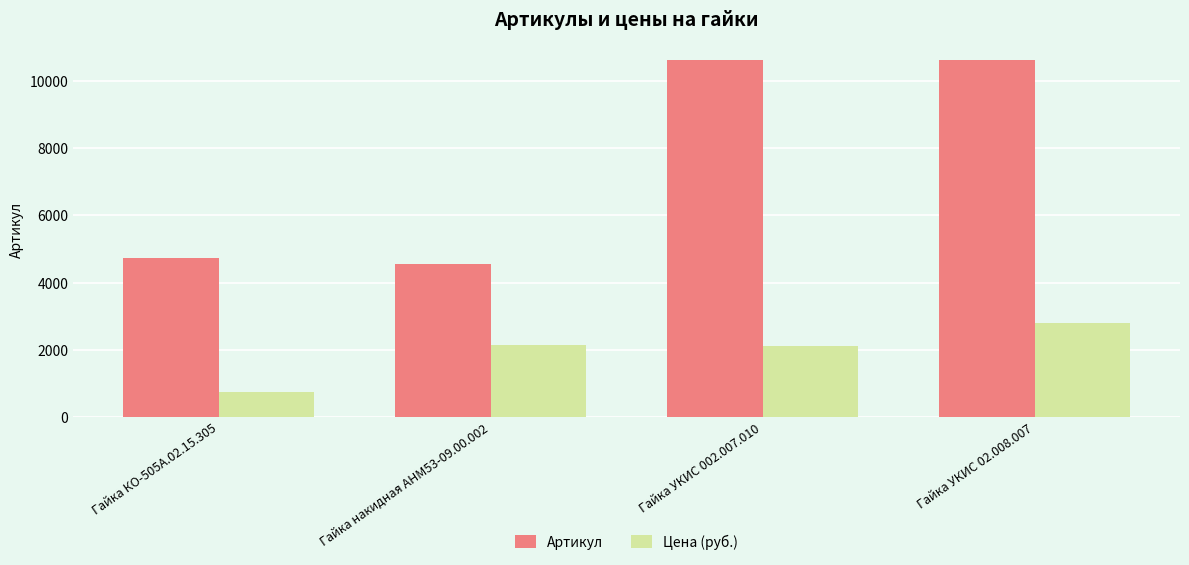

The Артикул series shows 5861 at Гайка УКИС 002.007.010. True or false?

False